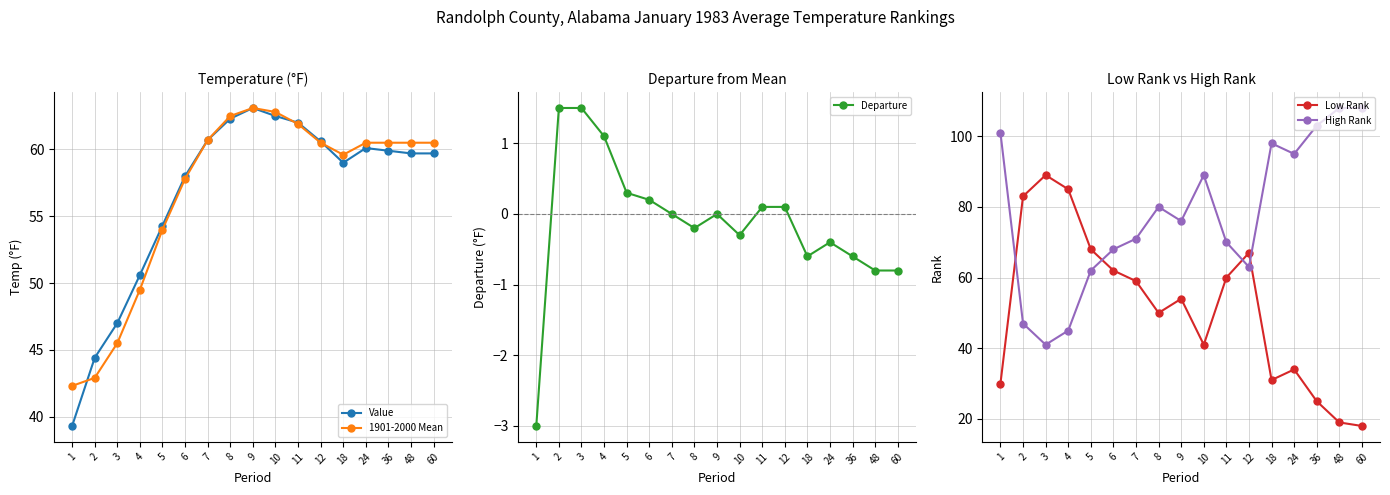

True or false: Value and Low Rank intersect in this chart.

True